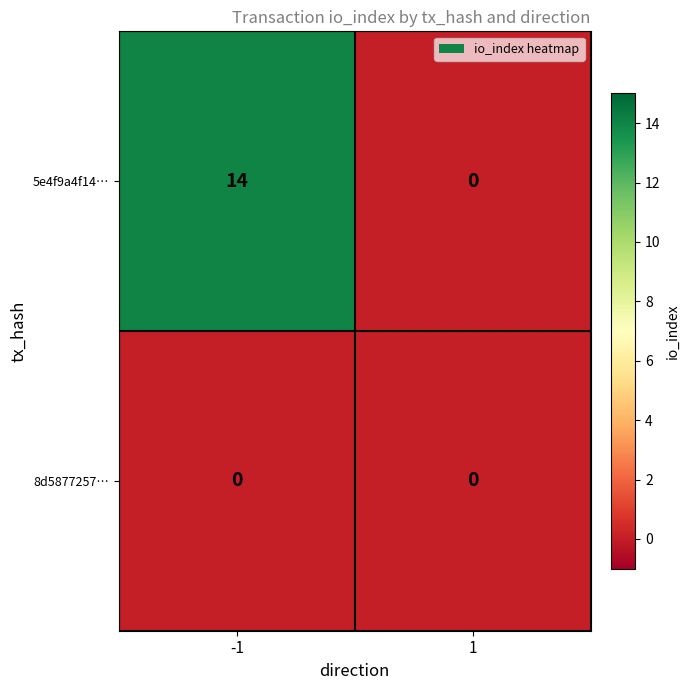

How many series are shown in this chart?

2